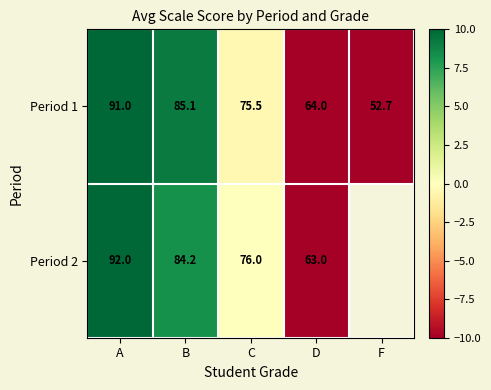

What is the smallest value displayed?

-23.3